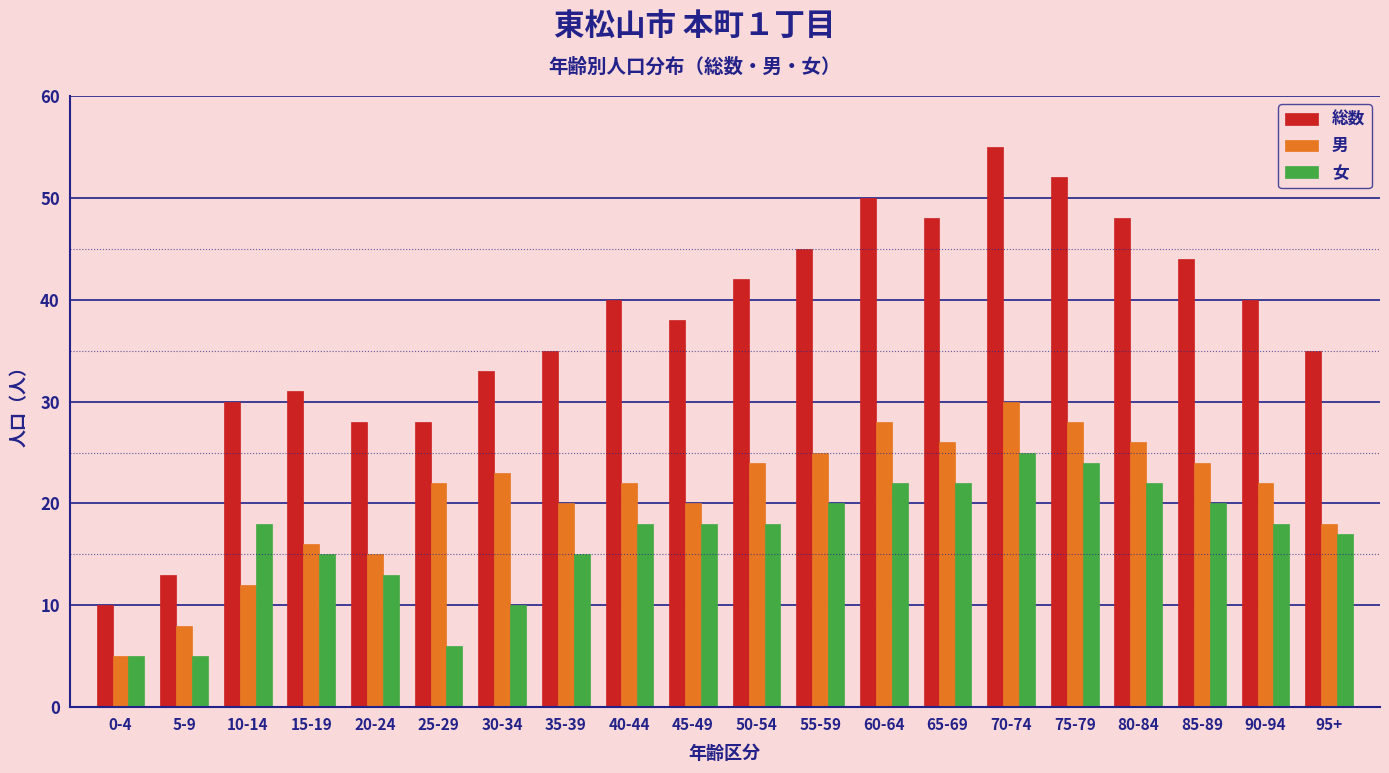

True or false: 総数 has a value of 15 at 45-49.

False